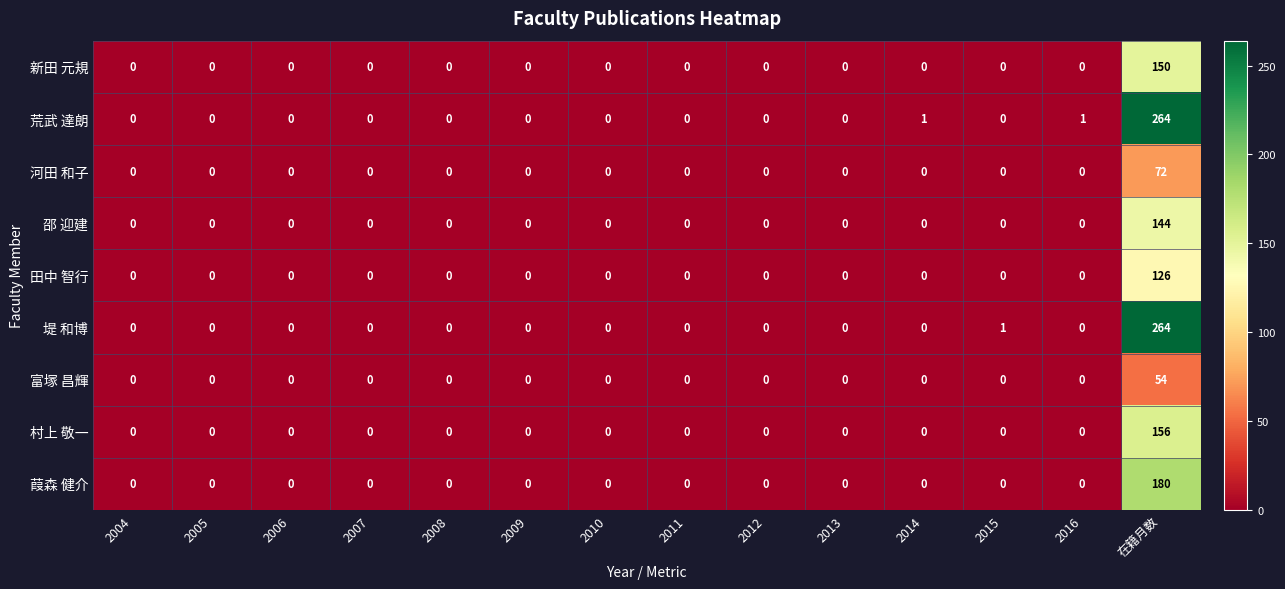

The 田中 智行 series shows -79 at 2007. True or false?

False